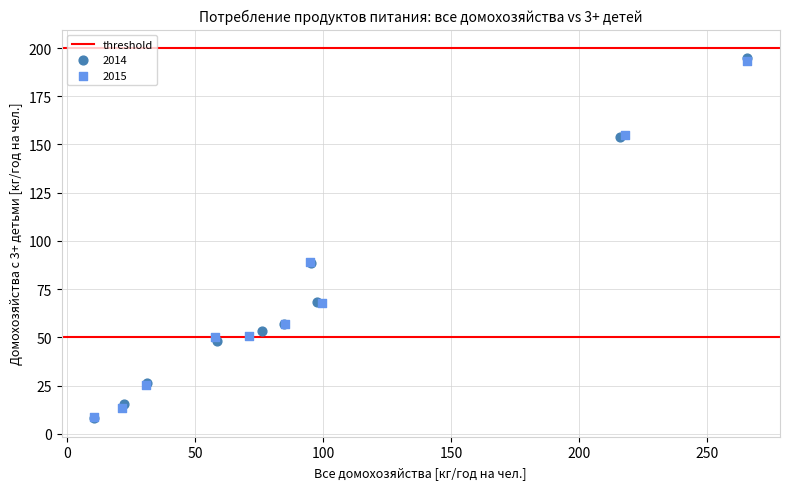

Which series reaches the maximum Y coordinate?

2014